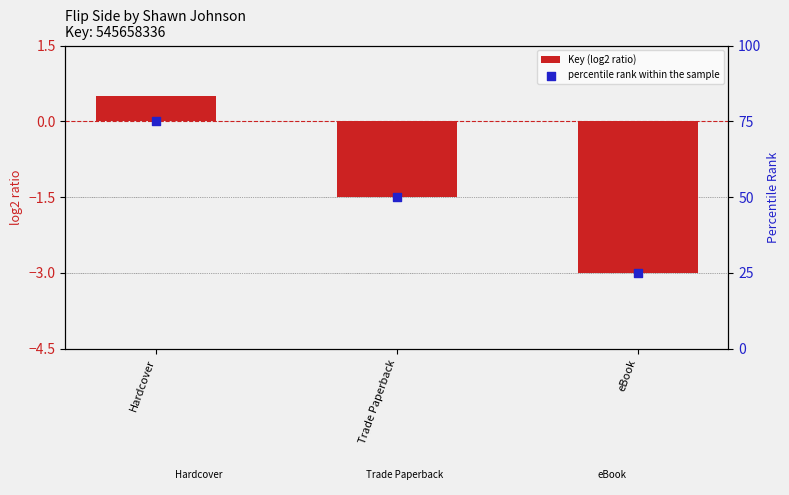

Which series reaches the maximum Y coordinate?

percentile rank within the sample